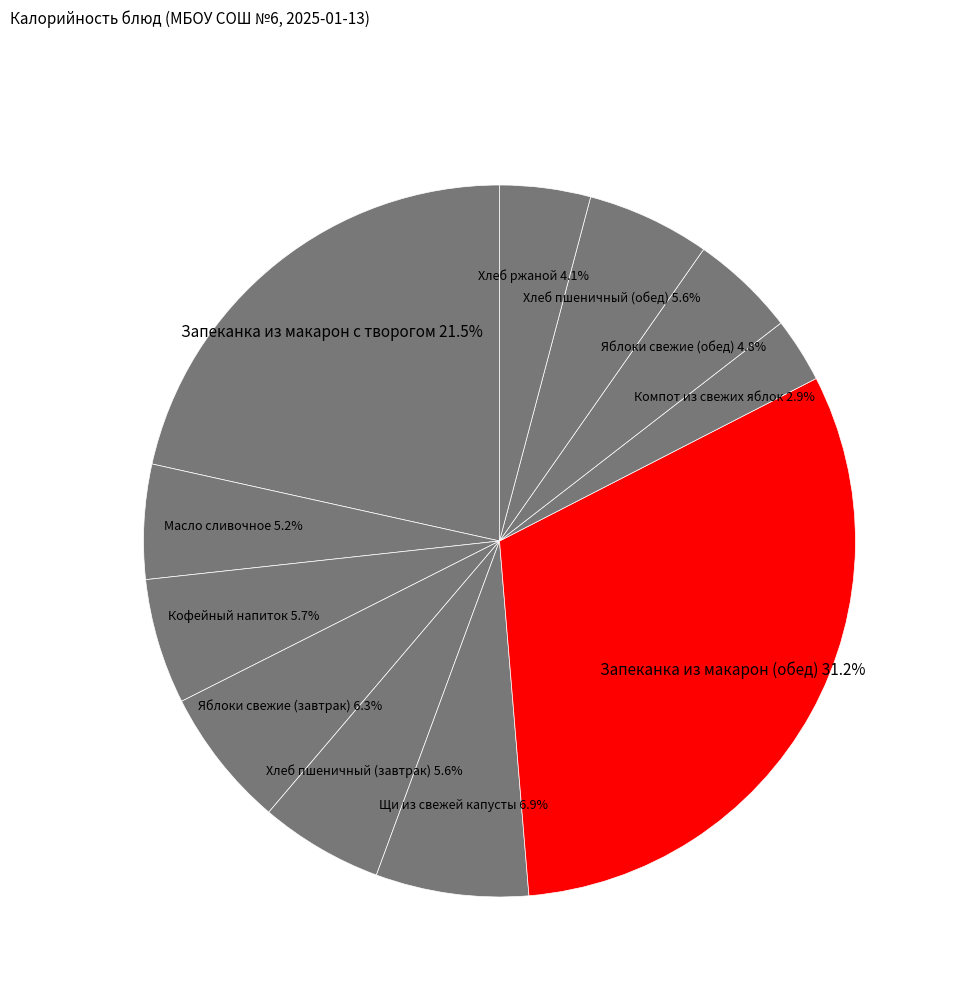

Do Запеканка из макарон с творогом and Хлеб ржаной together represent more than half of the pie?

No